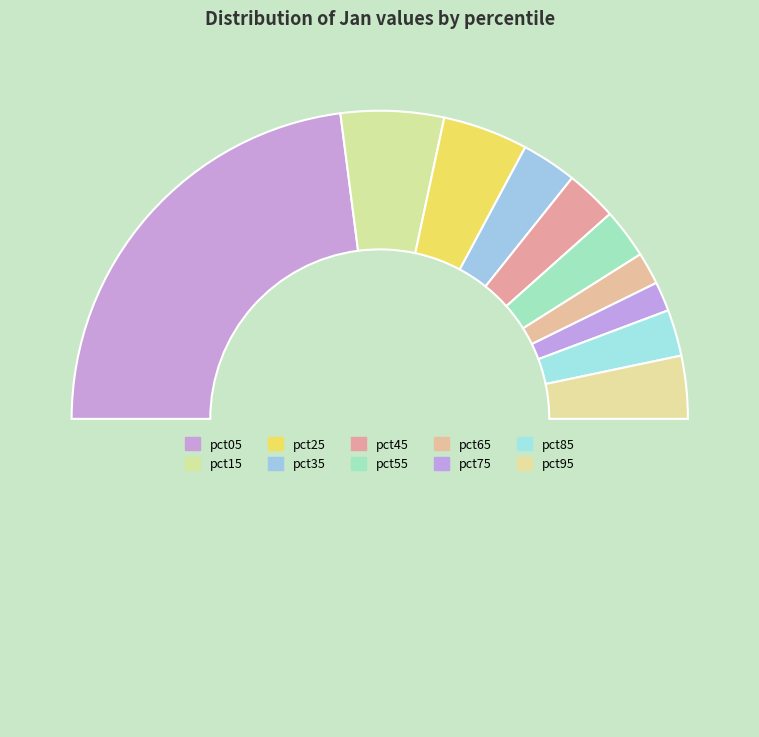

How many segments does this pie chart have?

11